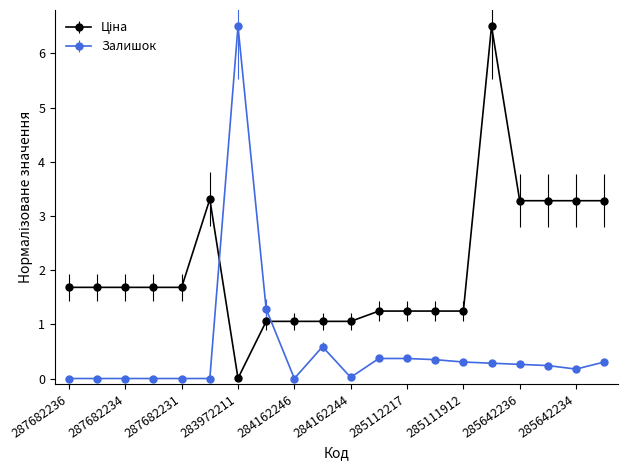

What is the maximum value for Залишок?

6.5